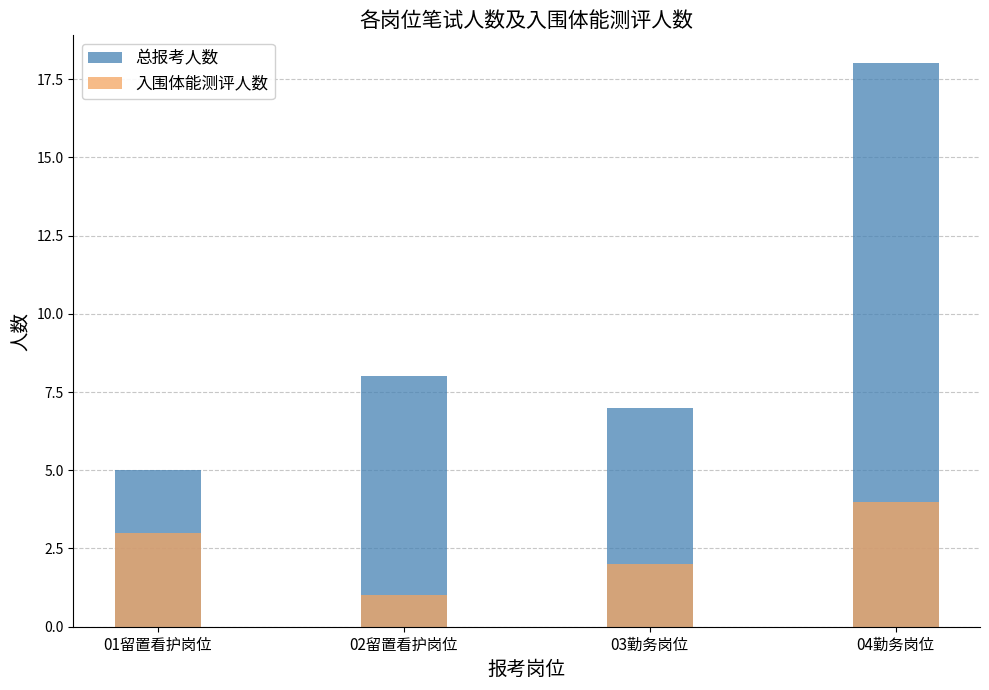

Where is 入围体能测评人数 nearest to the value 2?

03勤务岗位